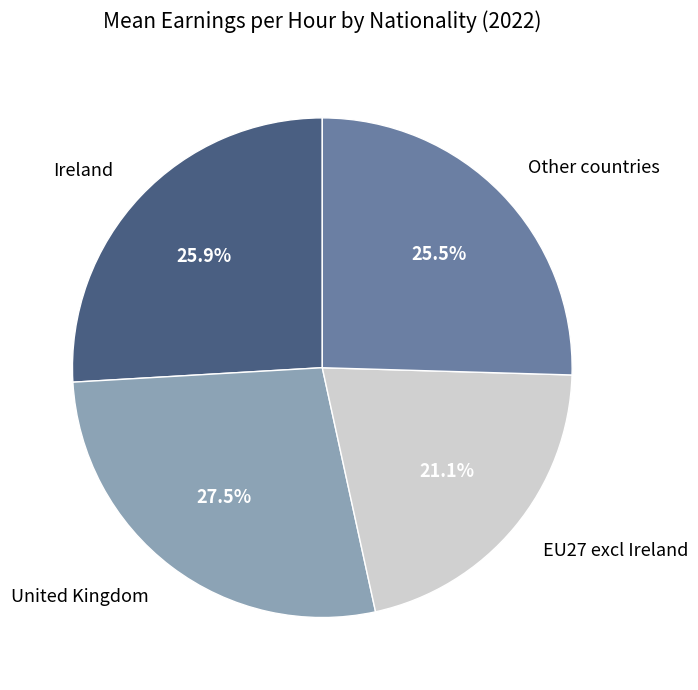

Is there any slice that represents more than half of the pie?

No